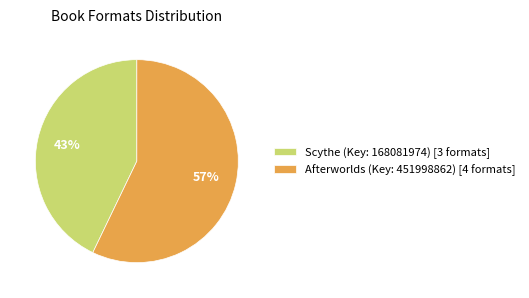

Is there any slice that represents more than half of the pie?

Yes